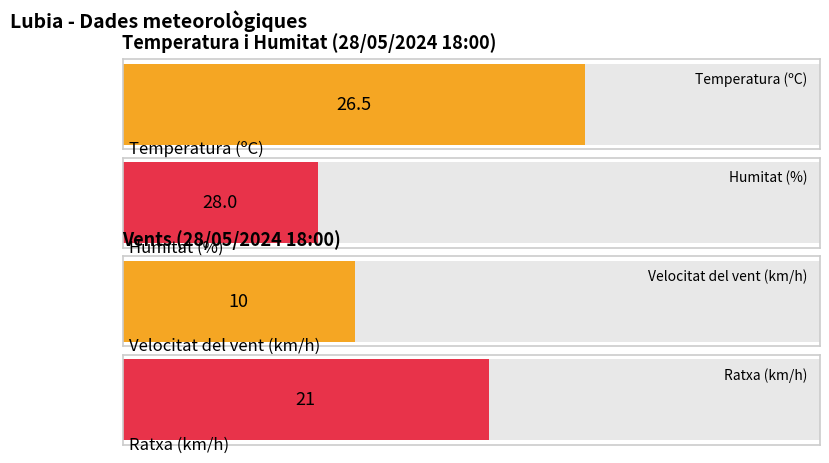

Is it true that Velocitat del vent (km/h) equals 6.4 at 08:00?

False